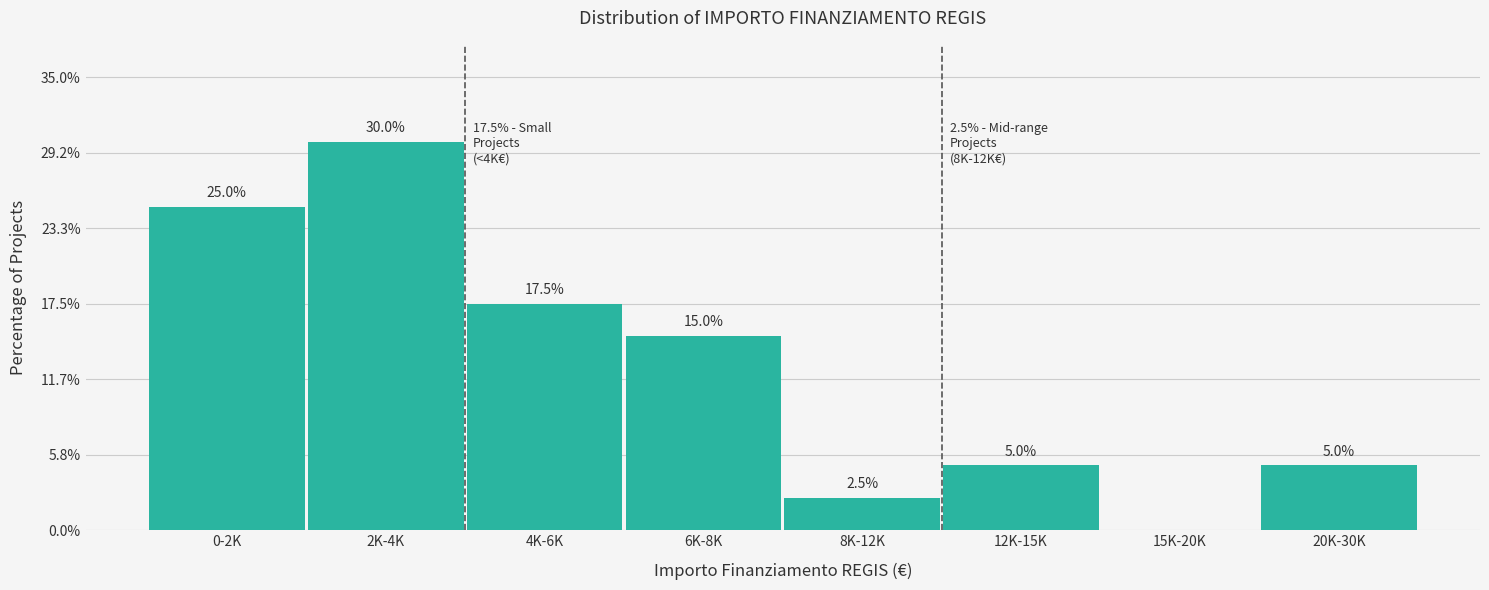

Reading left to right, extract all data points from this chart.

0-2K=25.0	2K-4K=30.0	4K-6K=17.5	6K-8K=15.0	8K-12K=2.5	12K-15K=5.0	15K-20K=0.0	20K-30K=5.0